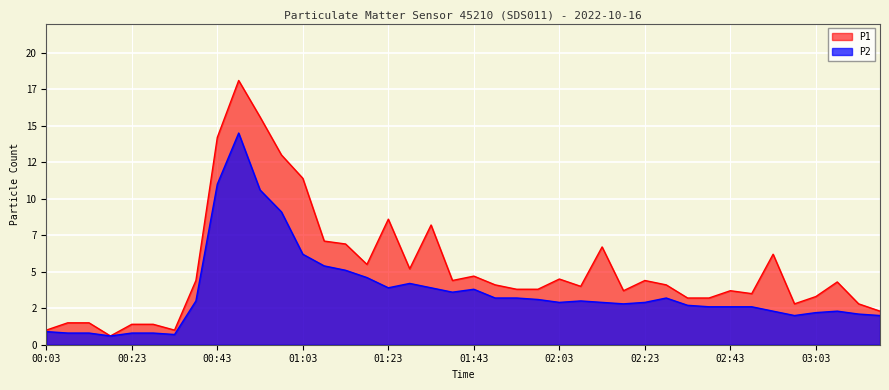

What is the value of the P1 point at the 5th from the left?

1.4